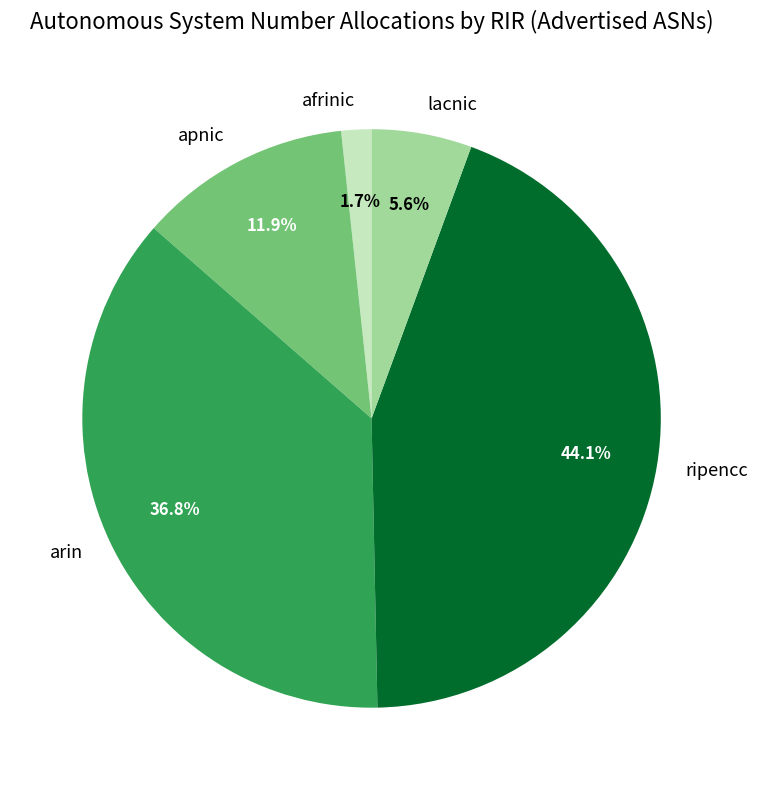

Is there any slice that represents more than half of the pie?

No